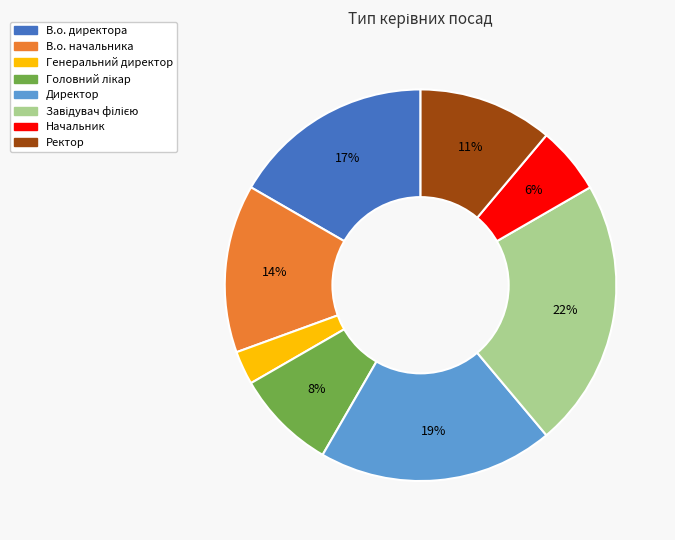

How many segments does this pie chart have?

8